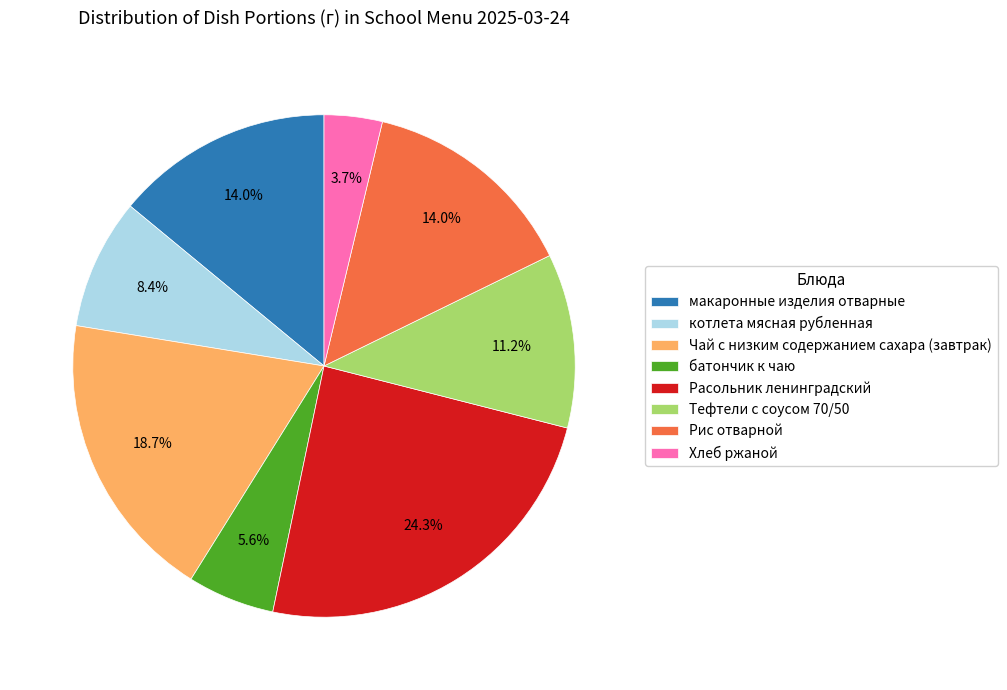

Is there a majority slice in this chart?

No